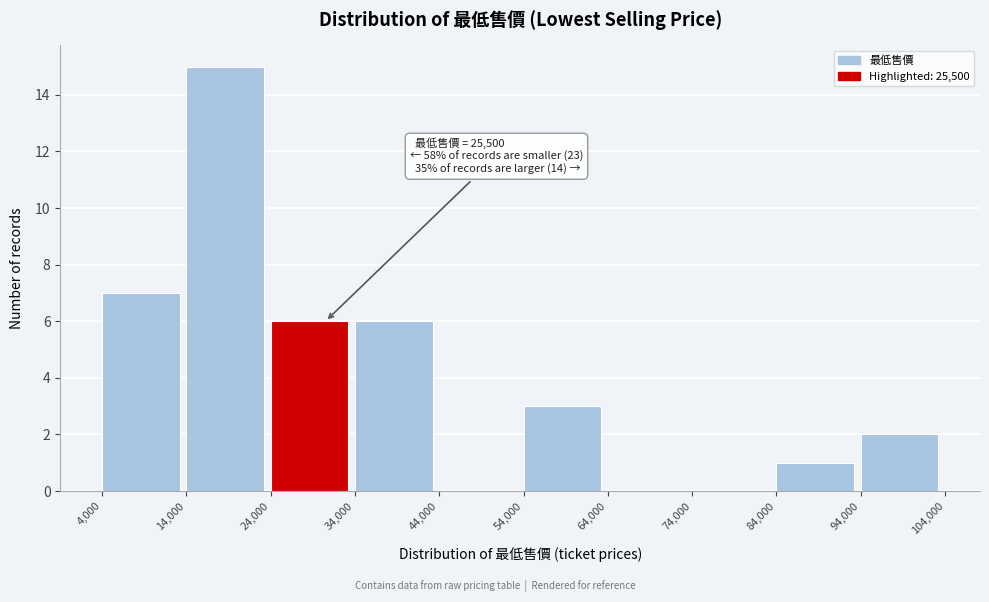

Which range on the x-axis has the tallest bar?

14,000 to 24,000